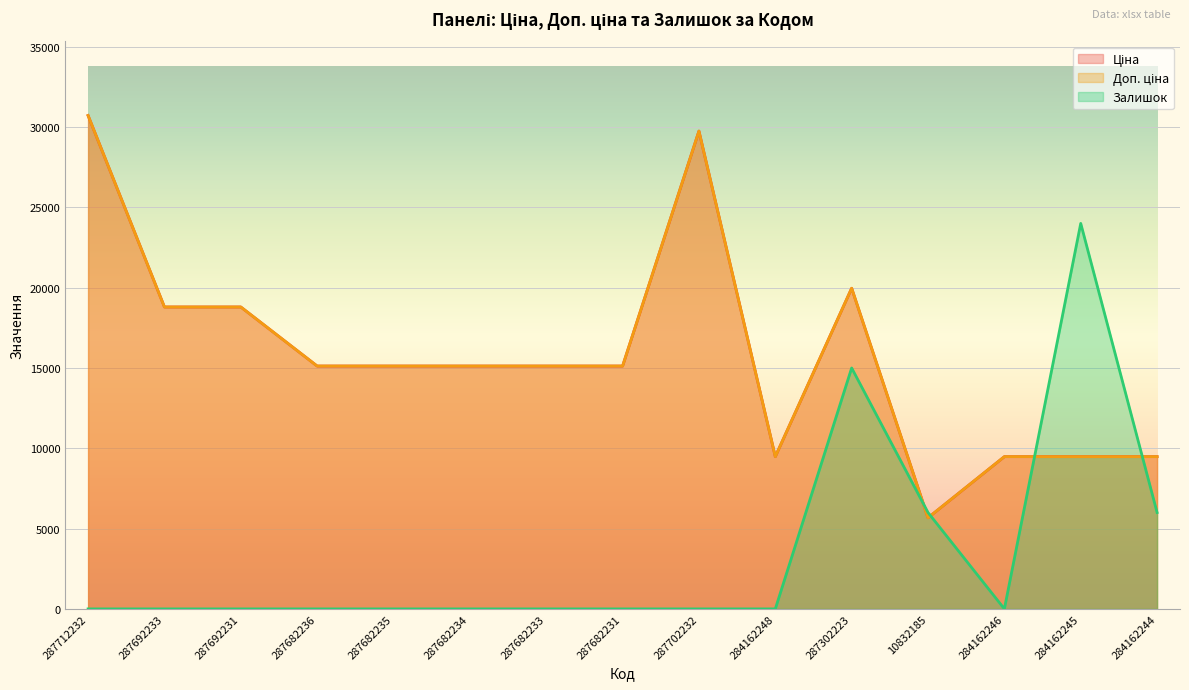

What is the average value of the Залишок series?

3400.0